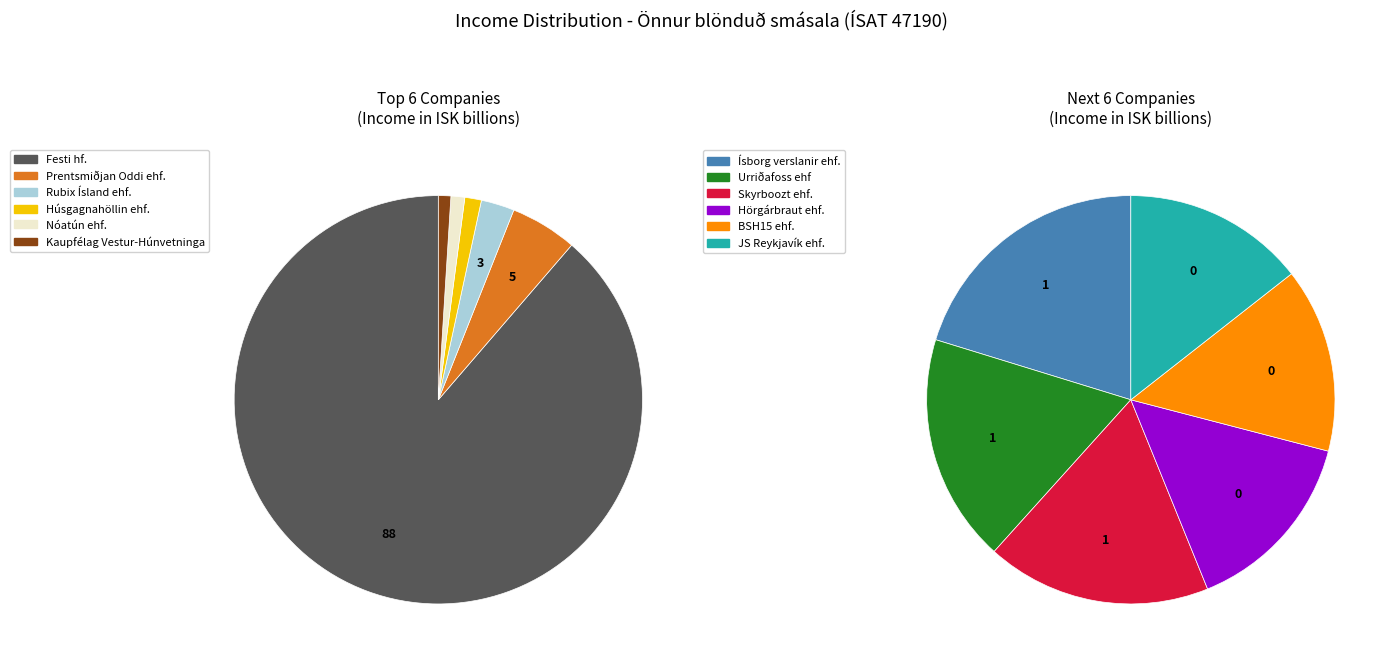

To the nearest percent, what is the combined percentage of Prentsmiðjan Oddi ehf. and Húsgagnahöllin ehf.?

6%